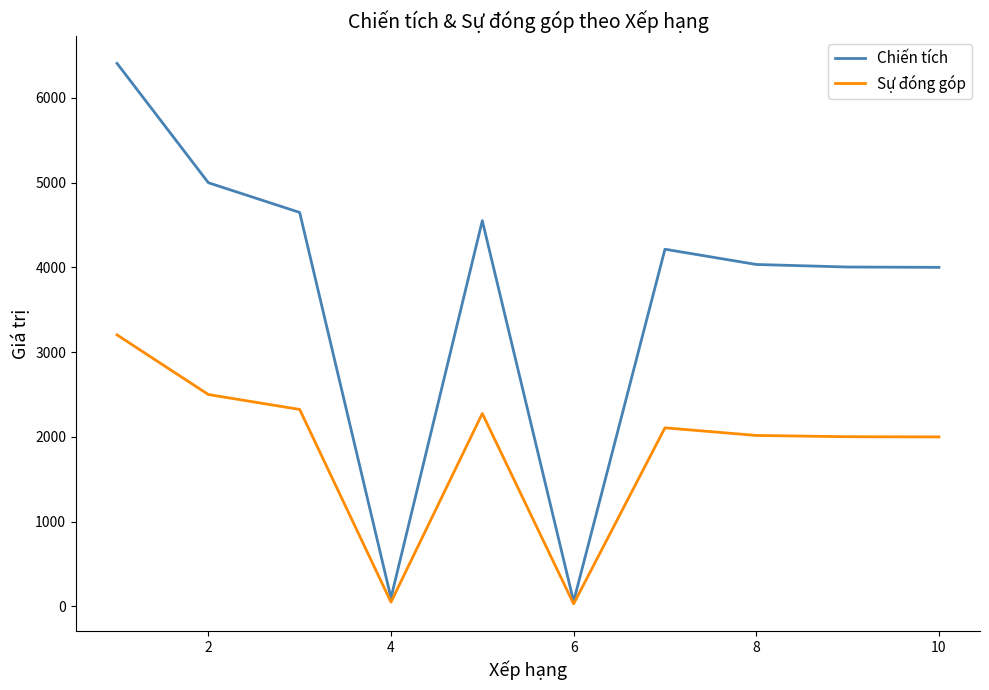

What is the greatest value displayed?

6409